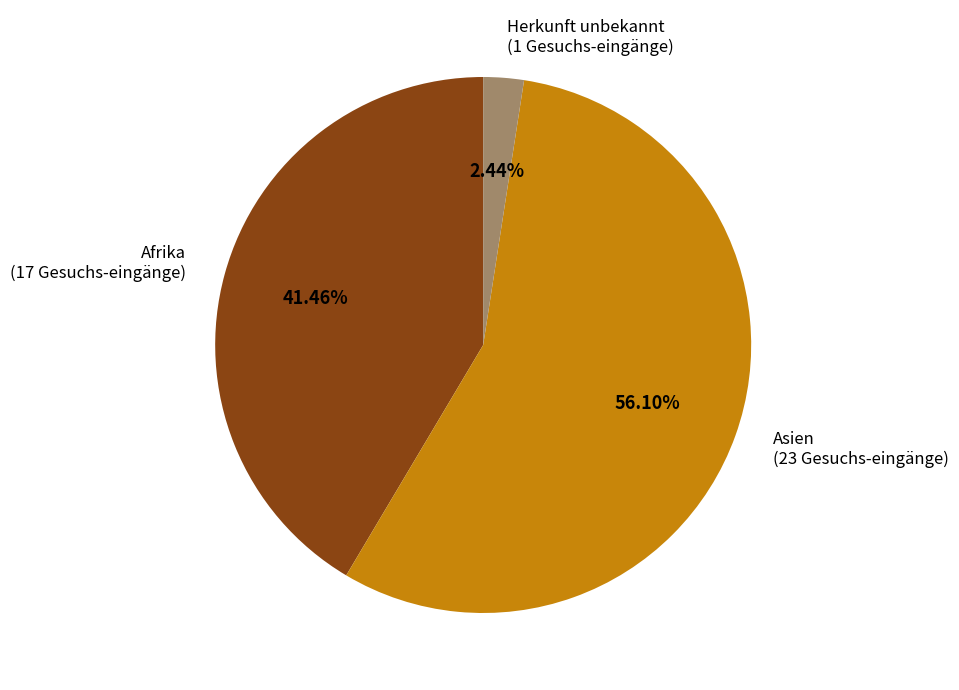

Is it true that Asien is 56% of the pie?

True